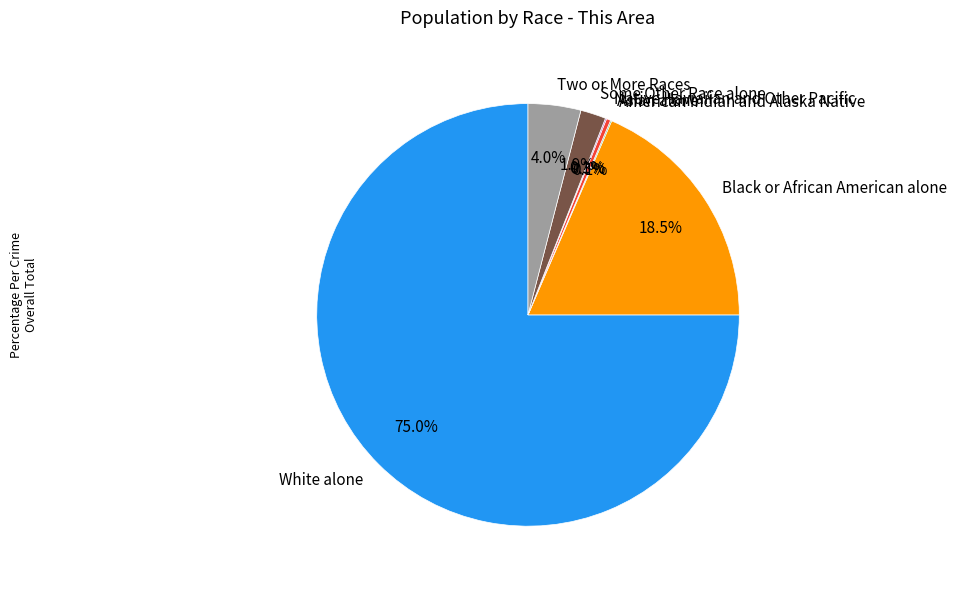

To the nearest percent, what portion does Two or More Races represent?

4%